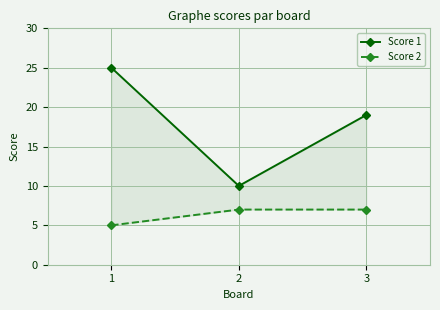

What is the sum of the Score 1 values at 2 and 1?

35